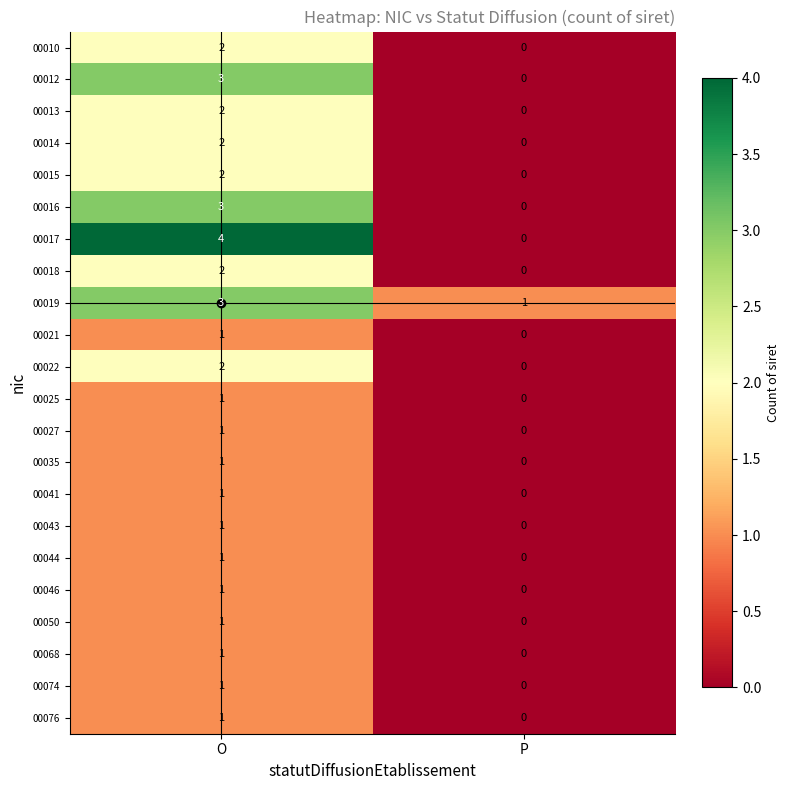

What is the total value across all series at O?

37